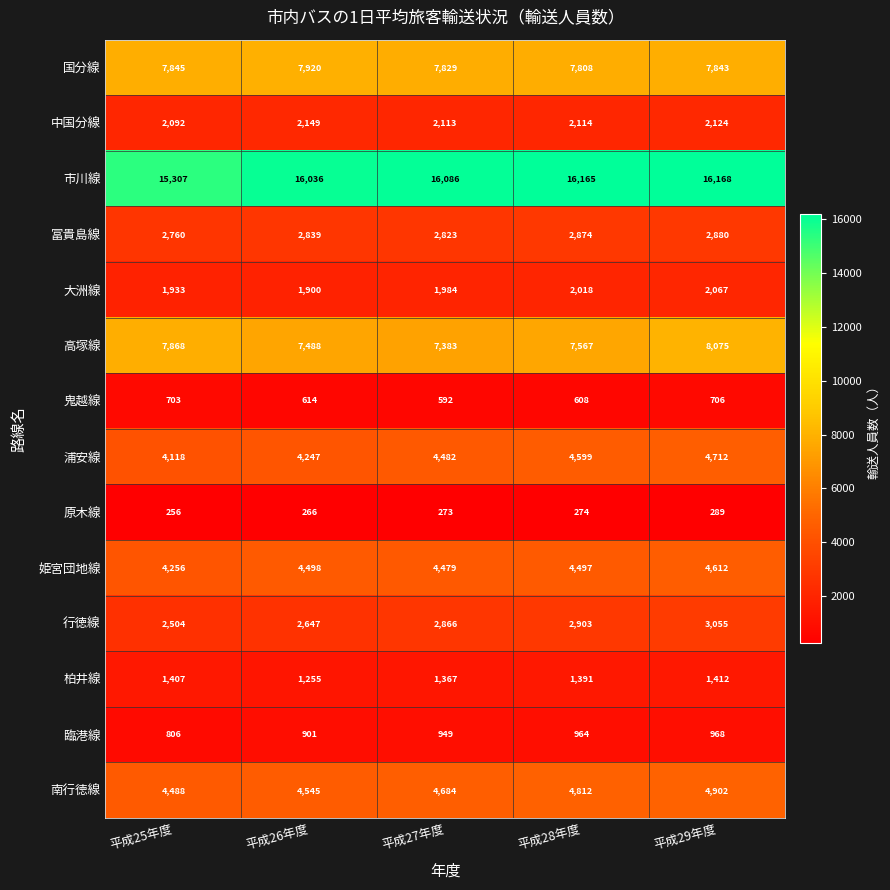

What is the difference between the maximum and minimum values in the 姫宮団地線 series?

356